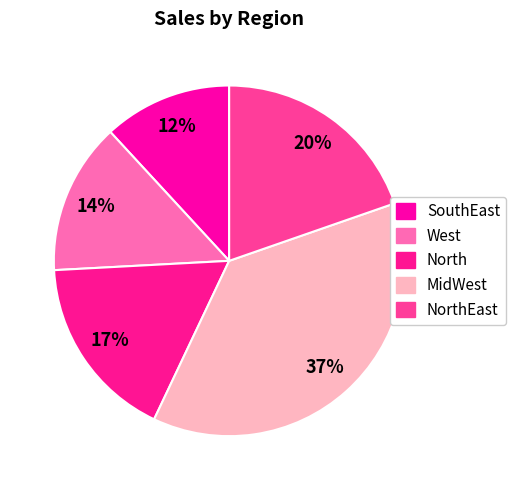

Does NorthEast represent more than half of the total?

No